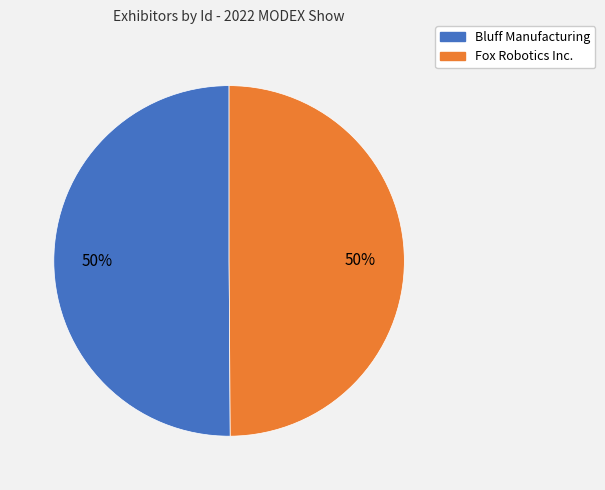

Approximately how many times larger is the value at Bluff Manufacturing compared to Fox Robotics Inc.?

1.0